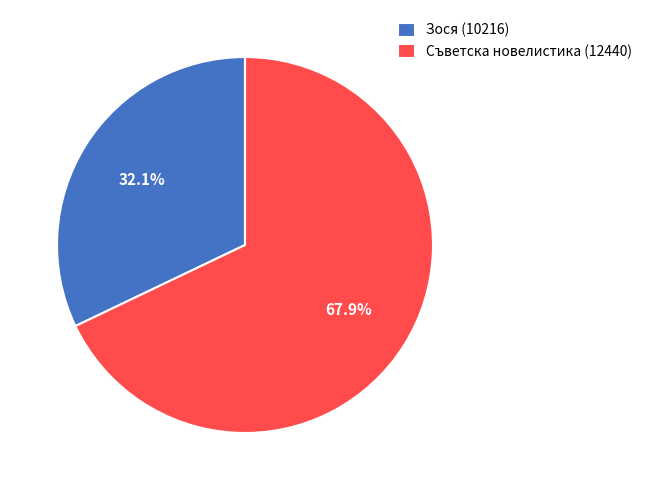

What percentage is the Зося (10216) slice, to the nearest percent?

32%